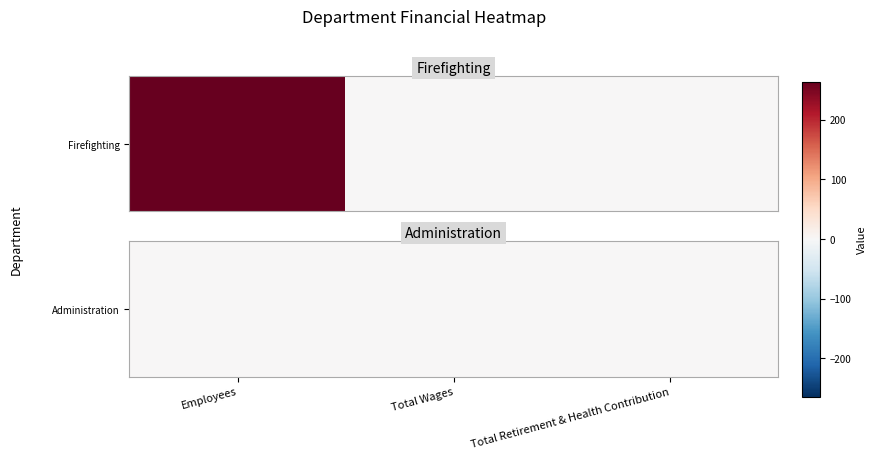

Which label corresponds to the largest value in the chart?

Employees